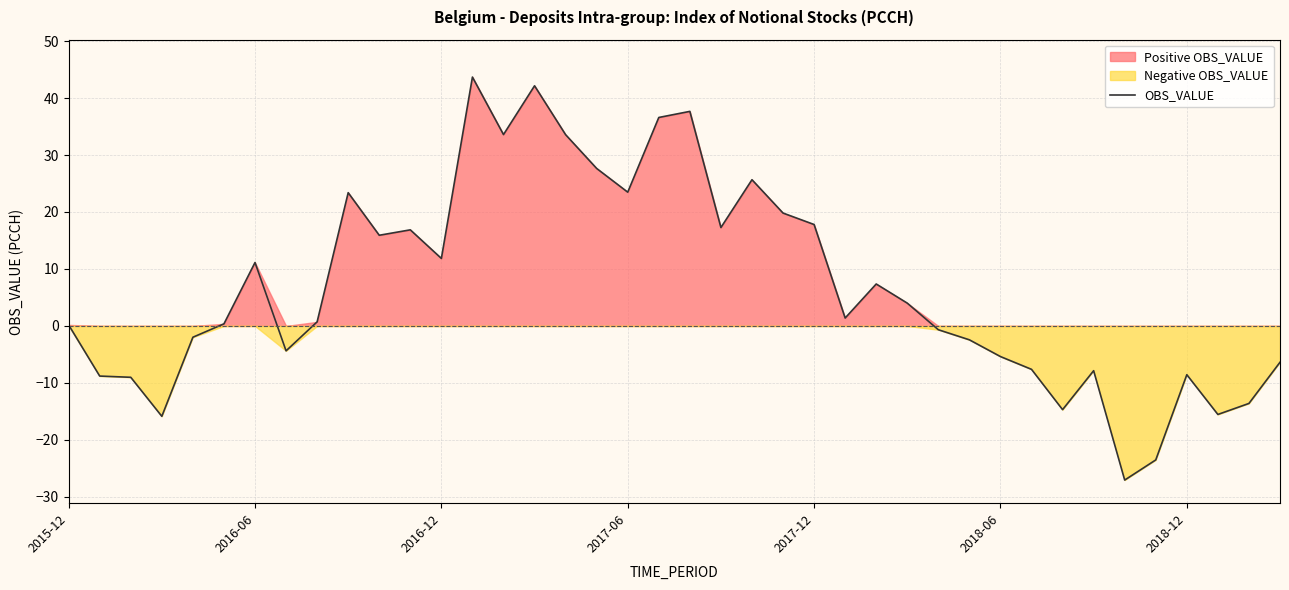

What is the maximum value shown in the chart?

43.7